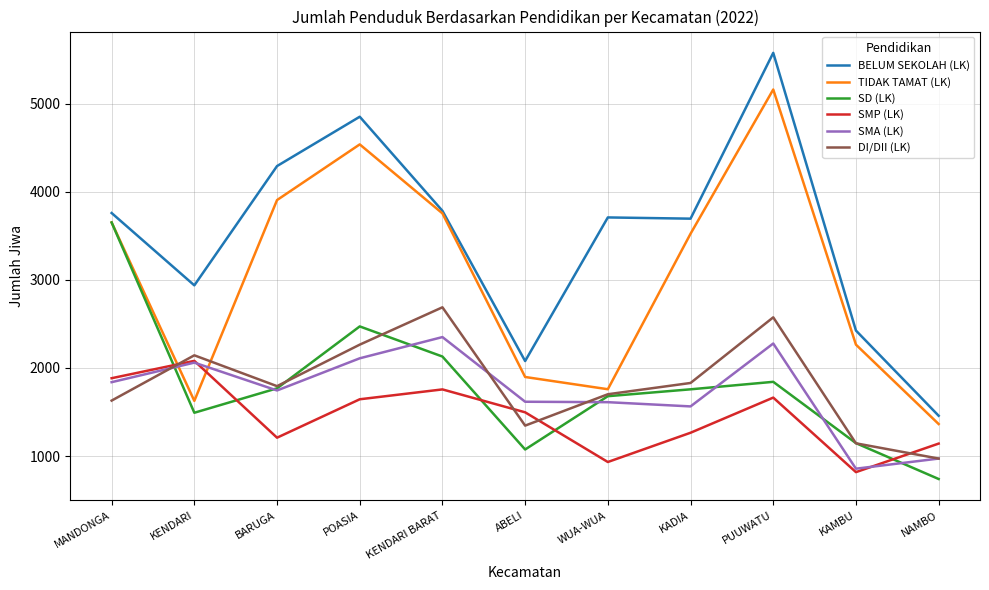

Where is SMP (LK) nearest to the value 1448?

ABELI